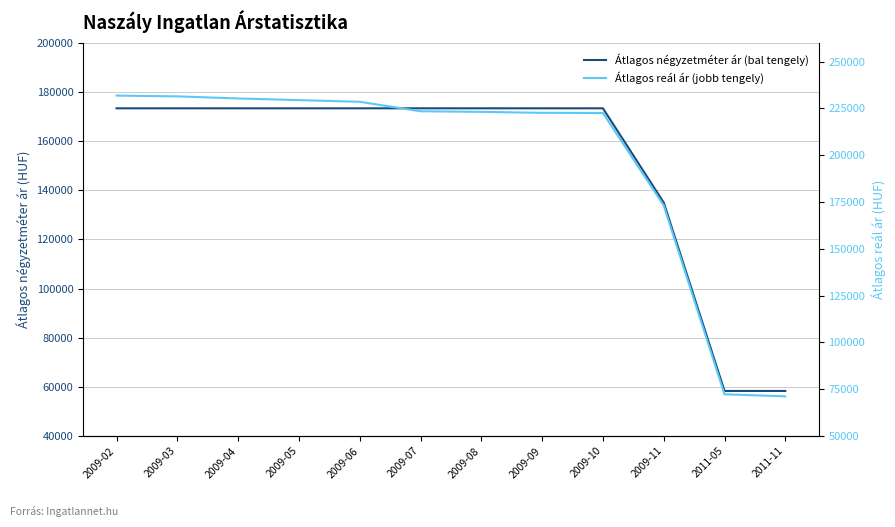

Which has a higher value, 2011-05 or 2009-05?

2009-05